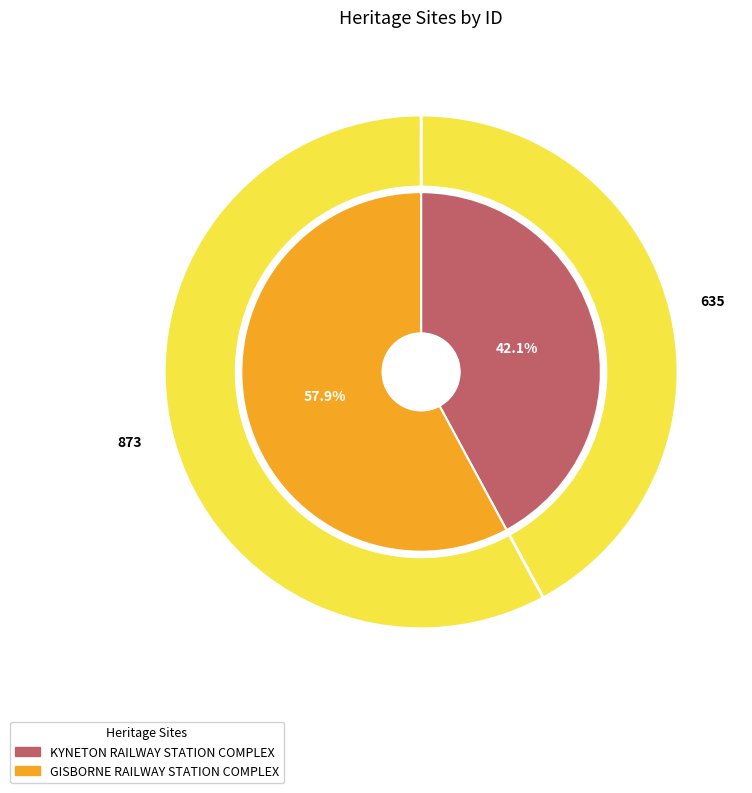

Approximately how many times larger is the value at GISBORNE RAILWAY STATION COMPLEX compared to KYNETON RAILWAY STATION COMPLEX?

1.4